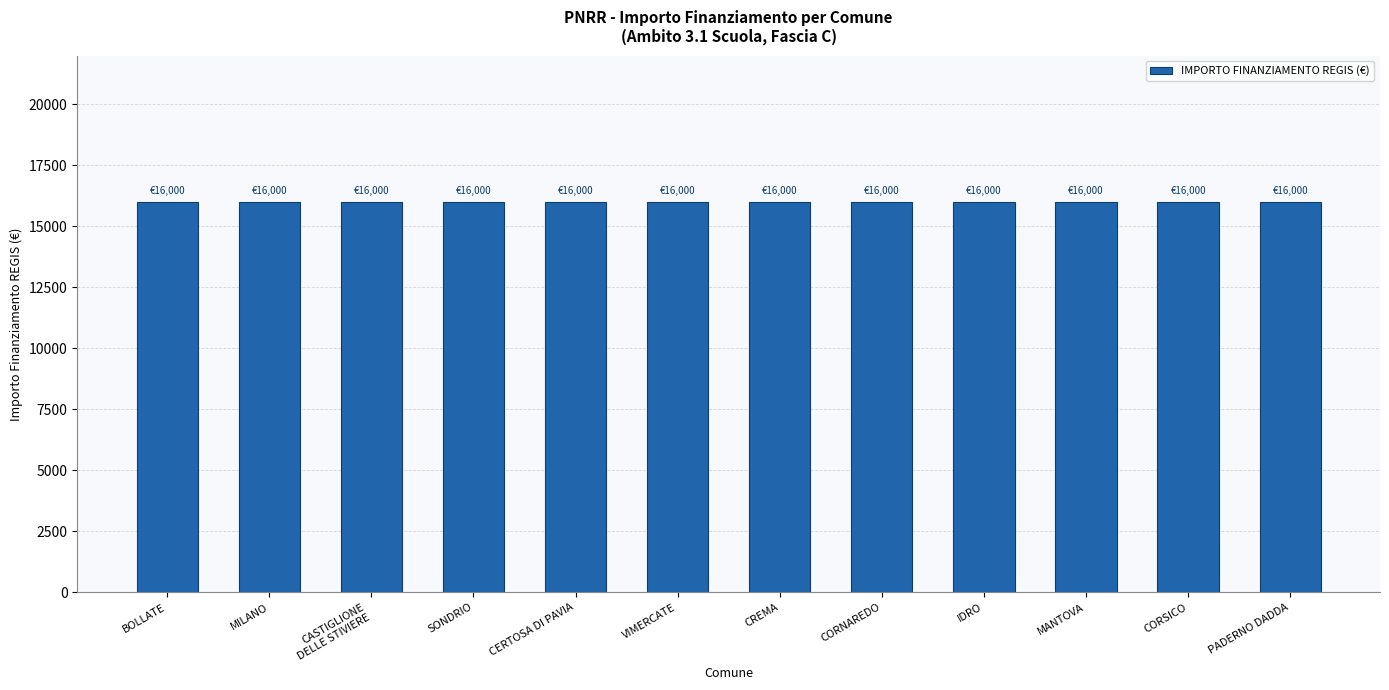

What position from the left is CASTIGLIONE
DELLE STIVIERE?

3